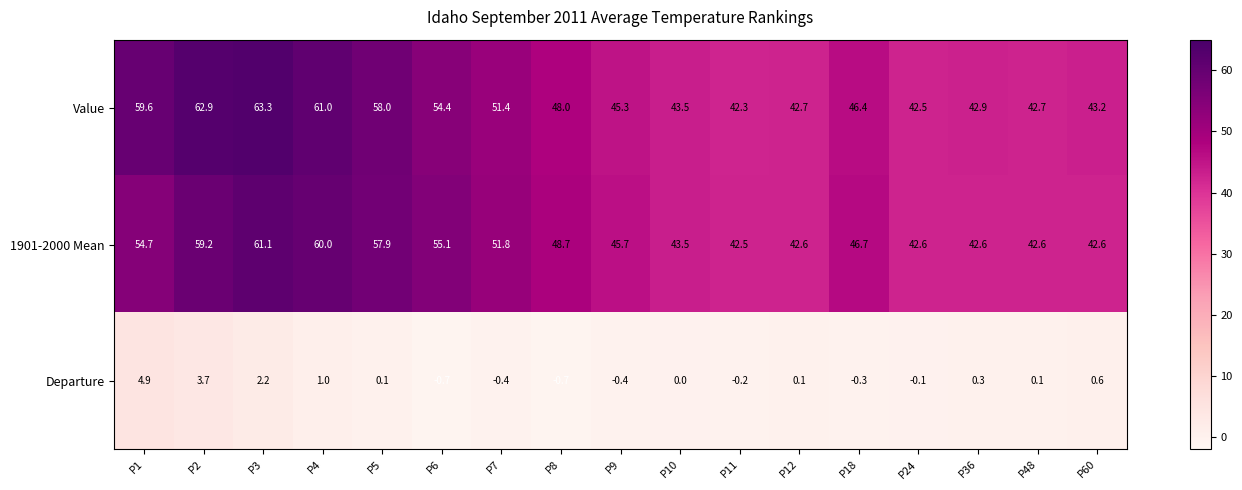

What is the difference between the maximum and minimum values in the Value series?

21.0